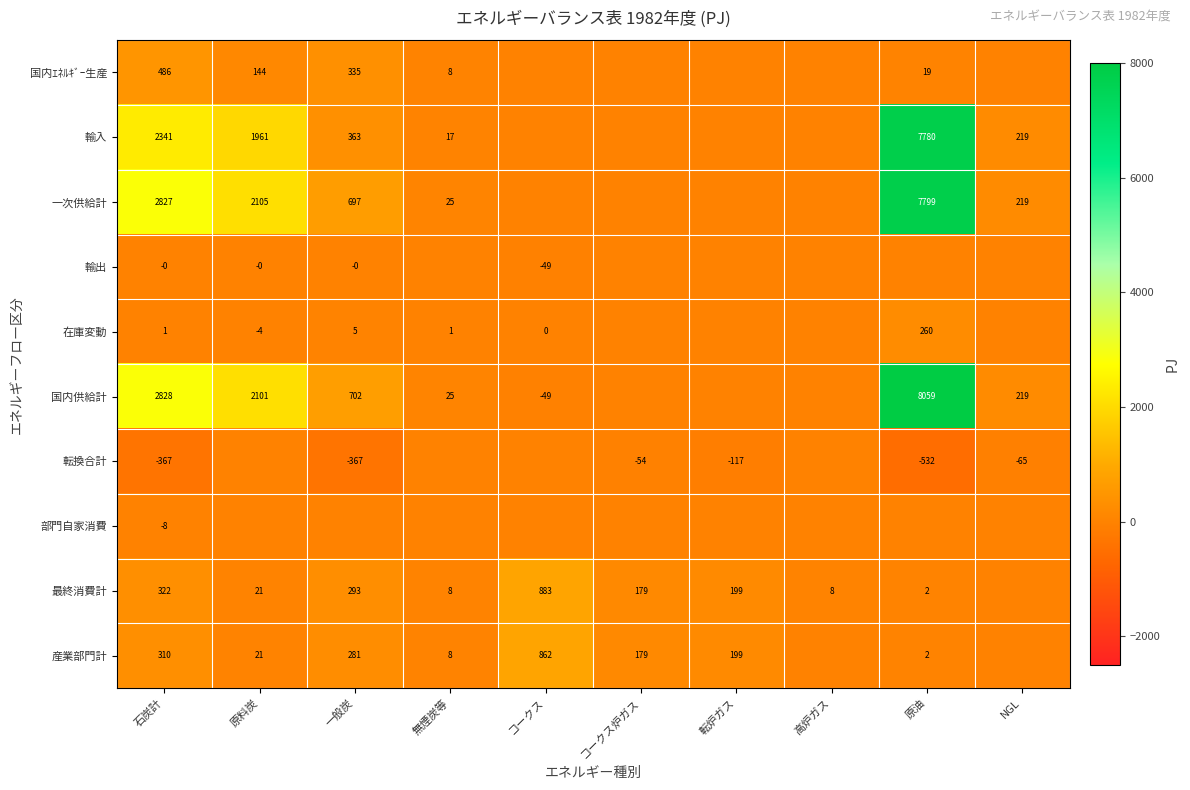

Between コークス炉ガス and 一般炭, which is larger?

一般炭